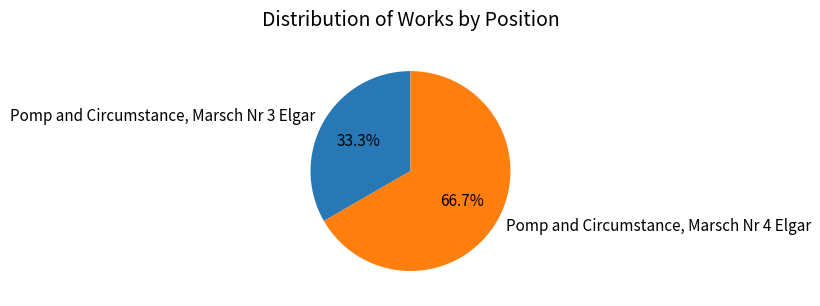

How many segments does this pie chart have?

2